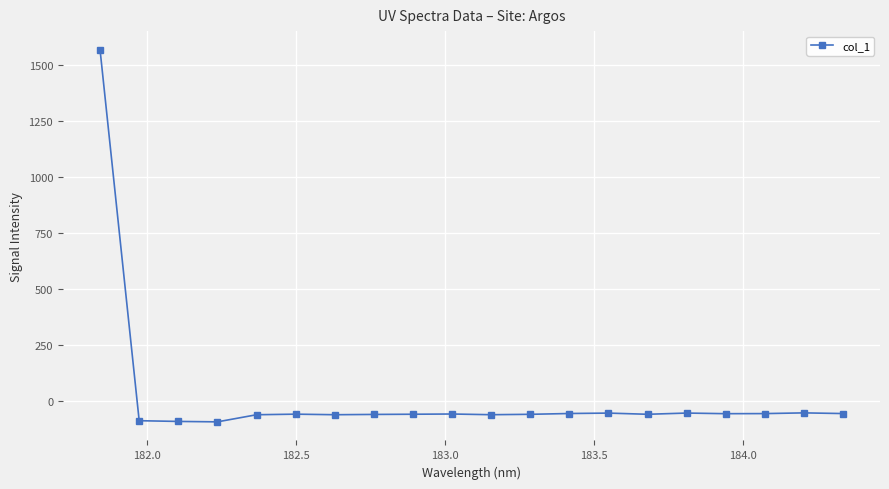

What is the value of the 16th point from the left?

-54.3